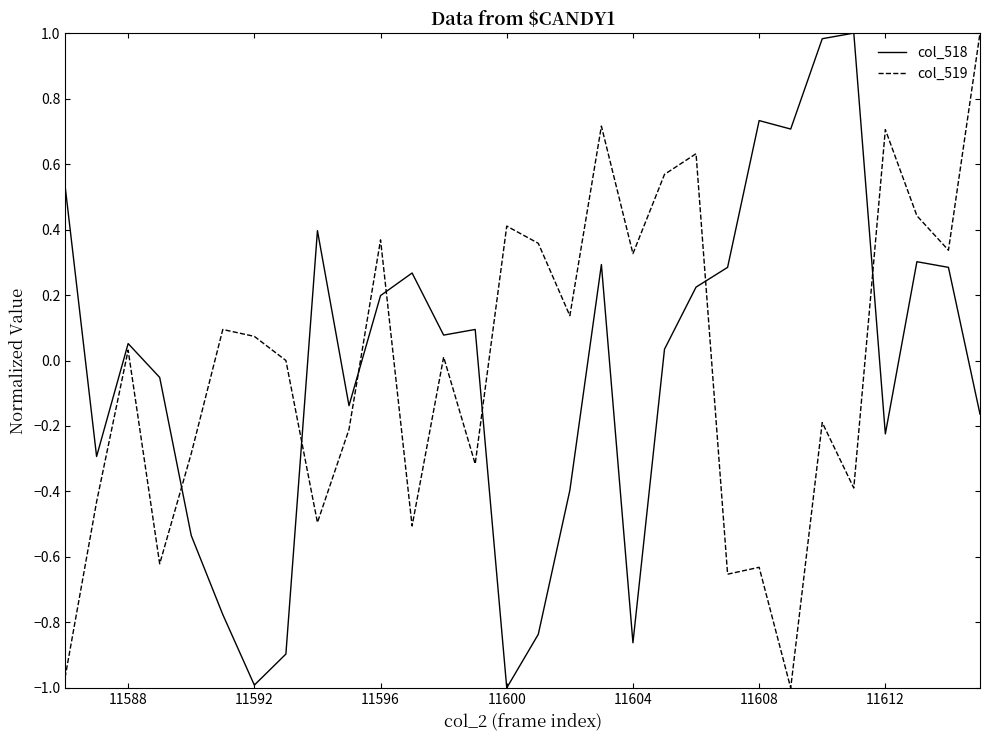

How many values in the col_518 series exceed 0?

17